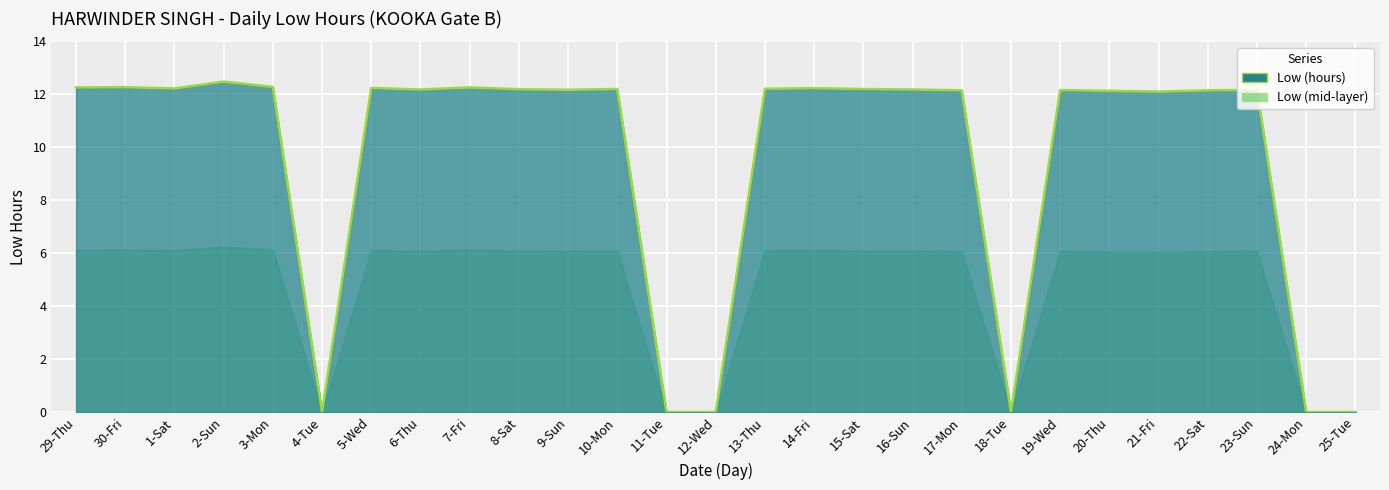

Does the chart display data point markers on the line(s)?

No